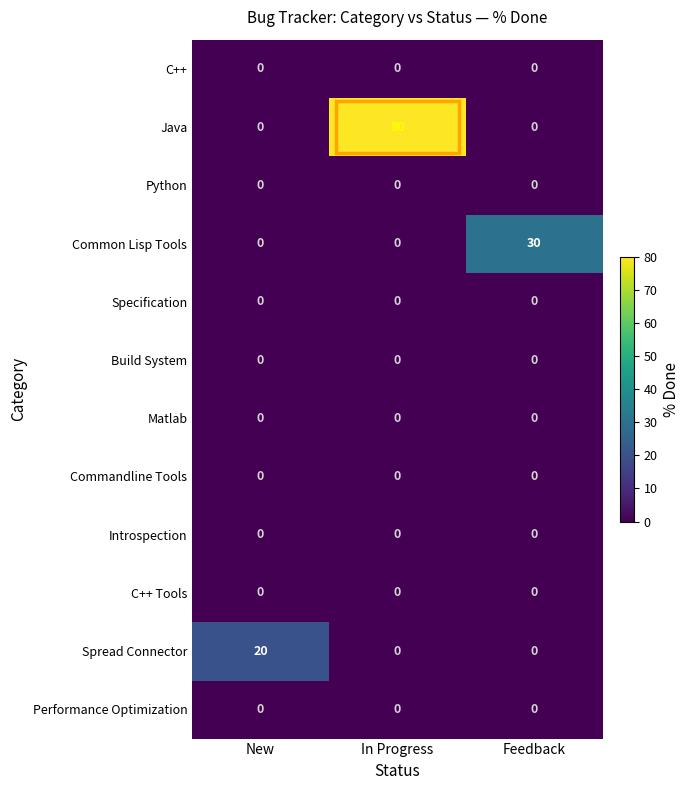

Which series has the largest total across all categories?

Java